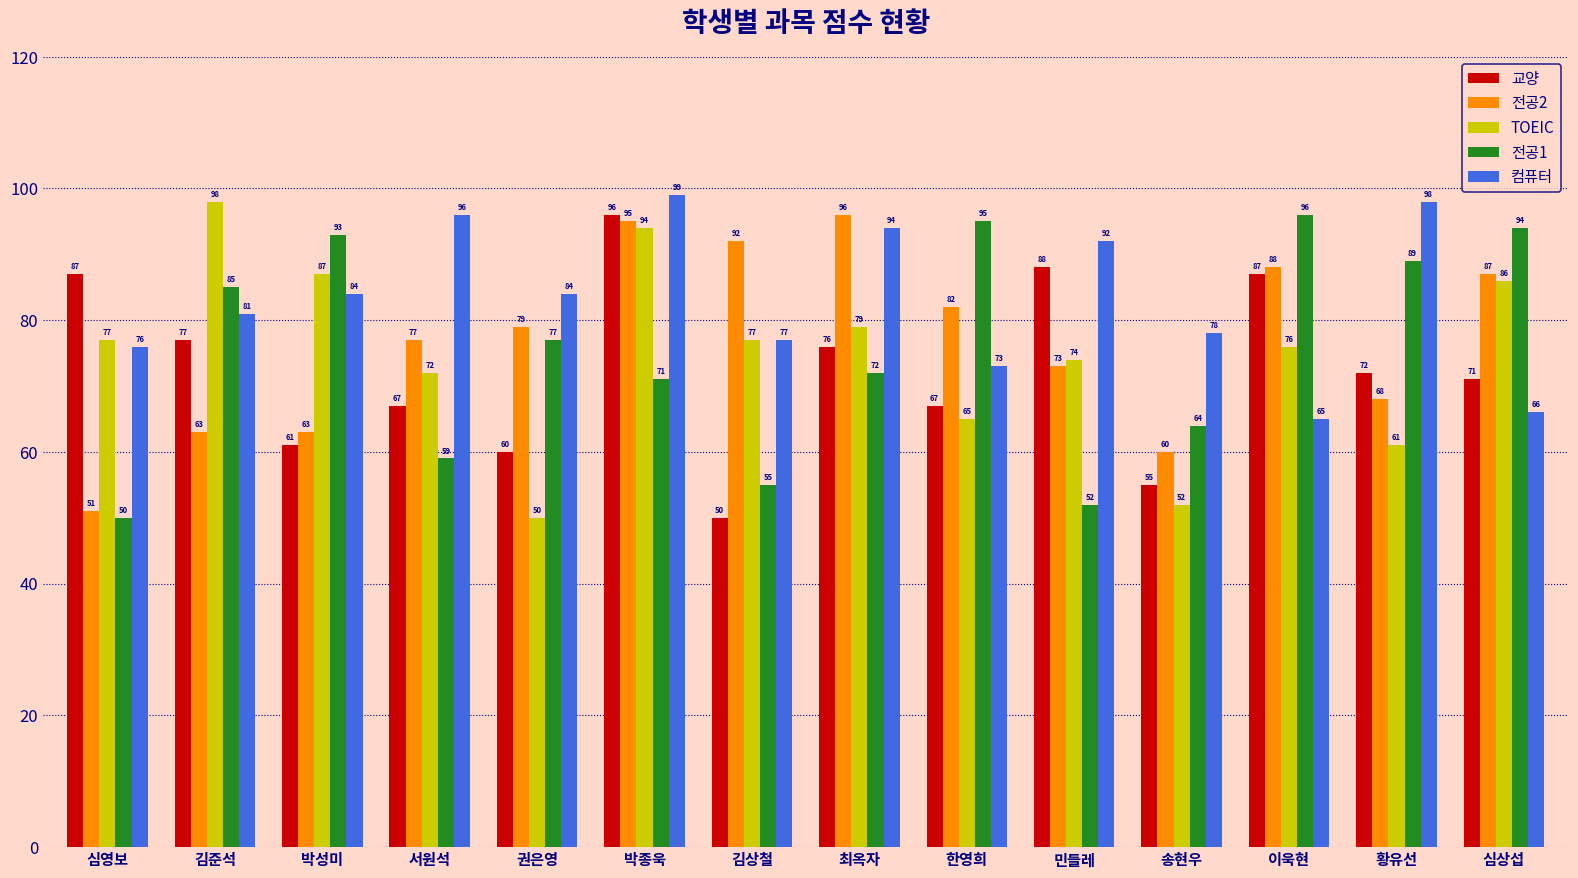

What is the minimum value for 컴퓨터?

65